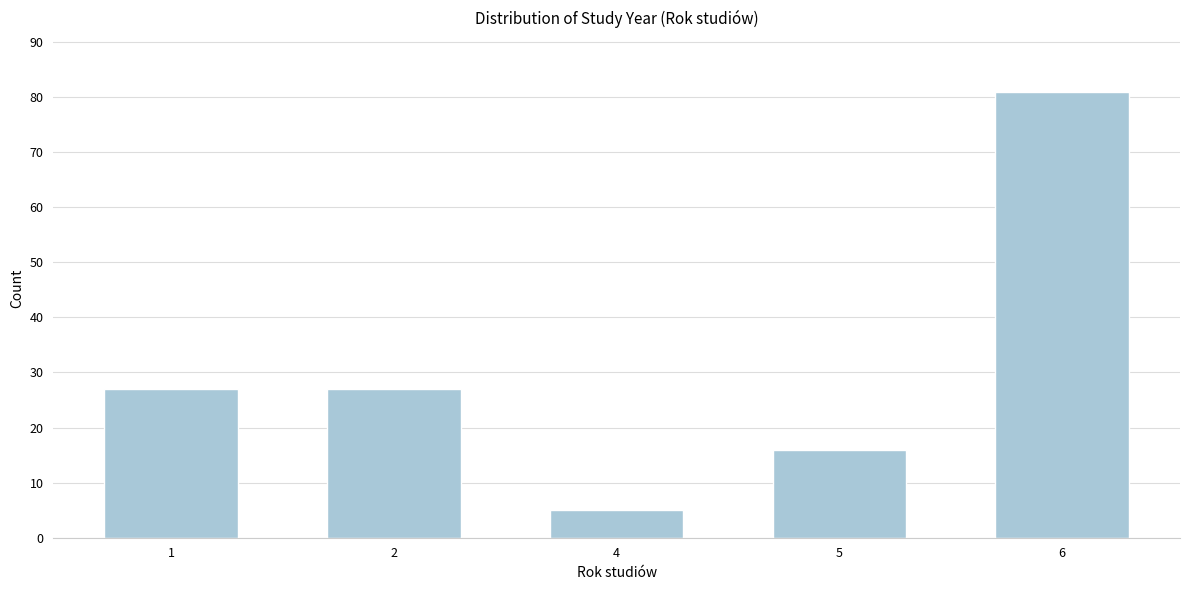

Reading right to left, list all the values displayed in this chart.

81	16	5	27	27